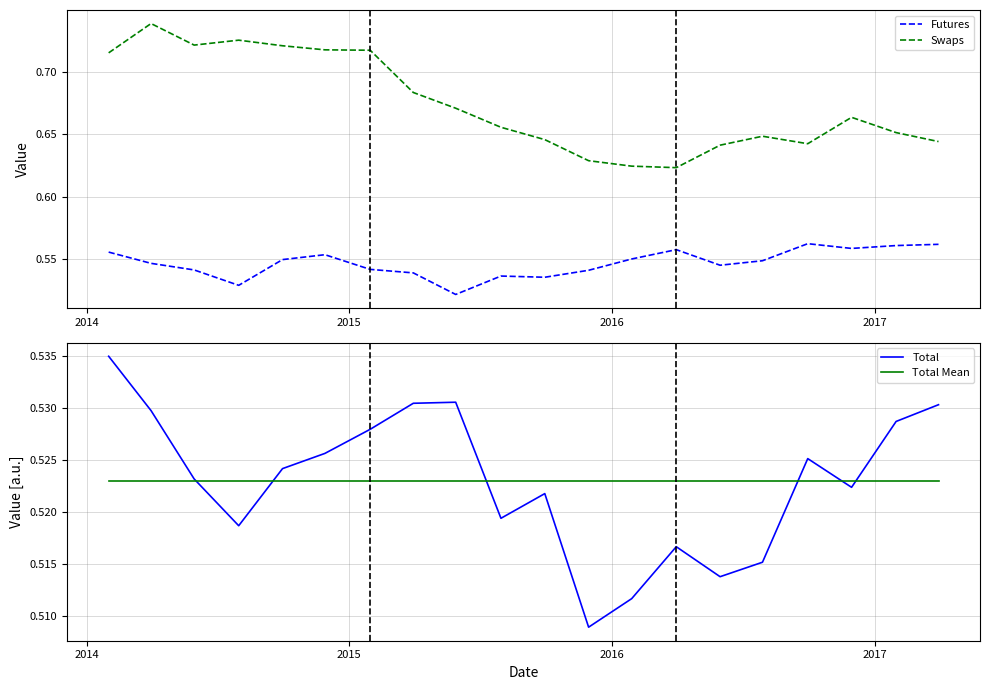

True or false: Futures and Swaps intersect in this chart.

False